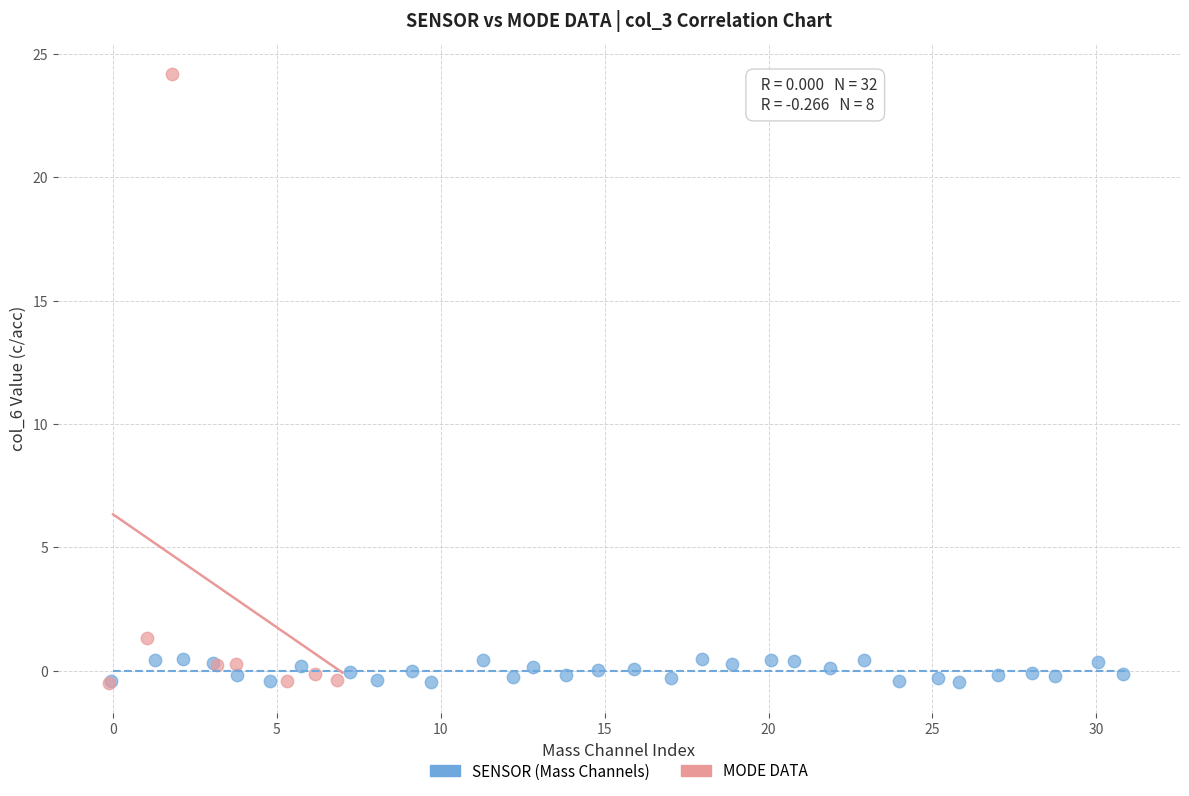

What are all the series names shown in the legend?

SENSOR (Mass Channels), MODE DATA